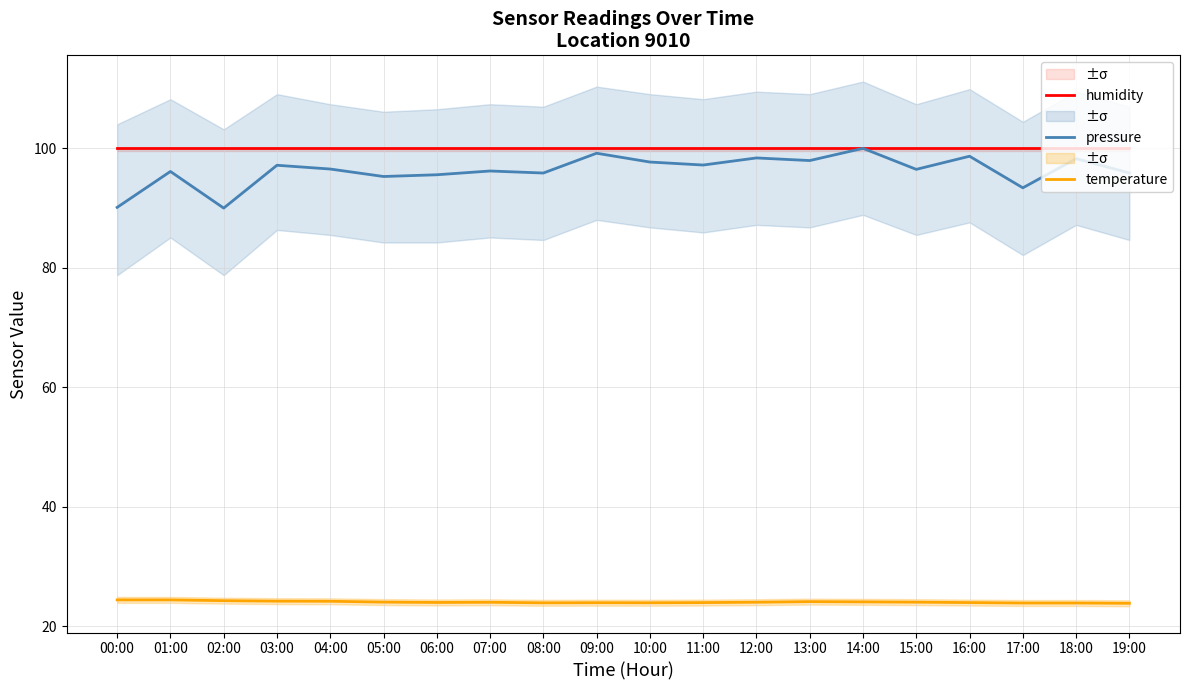

True or false: humidity and pressure cross at least once.

False